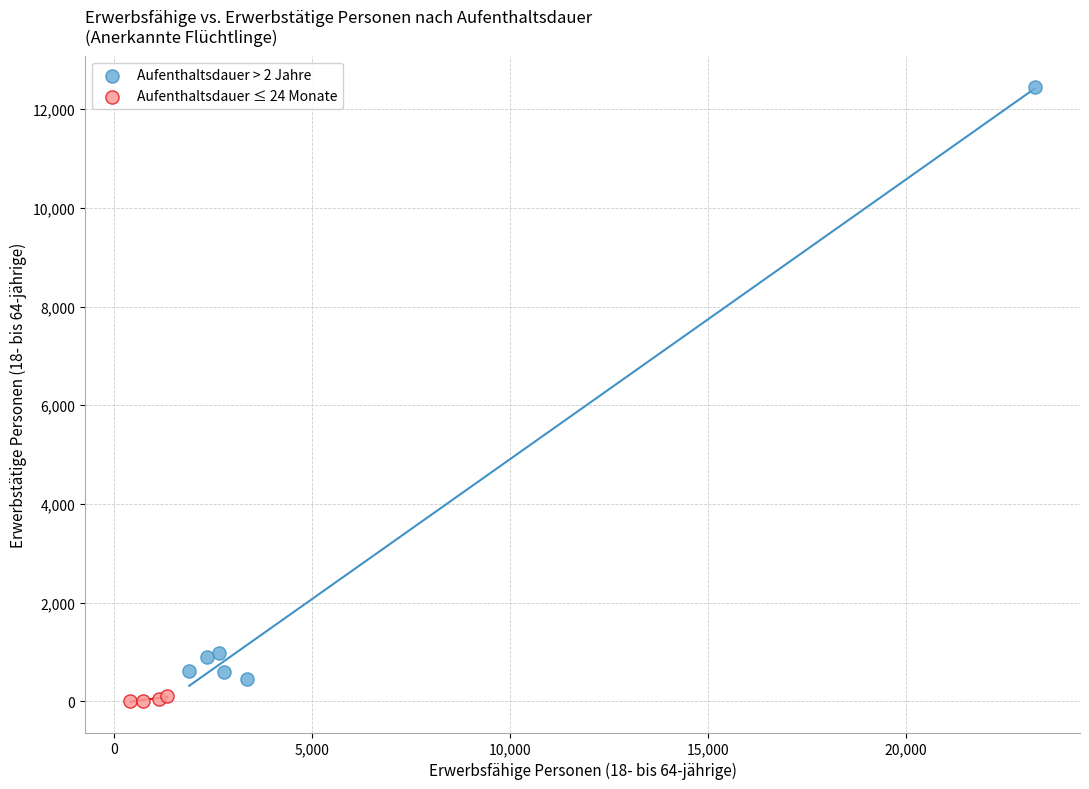

Which series reaches the maximum Y coordinate?

Aufenthaltsdauer > 2 Jahre